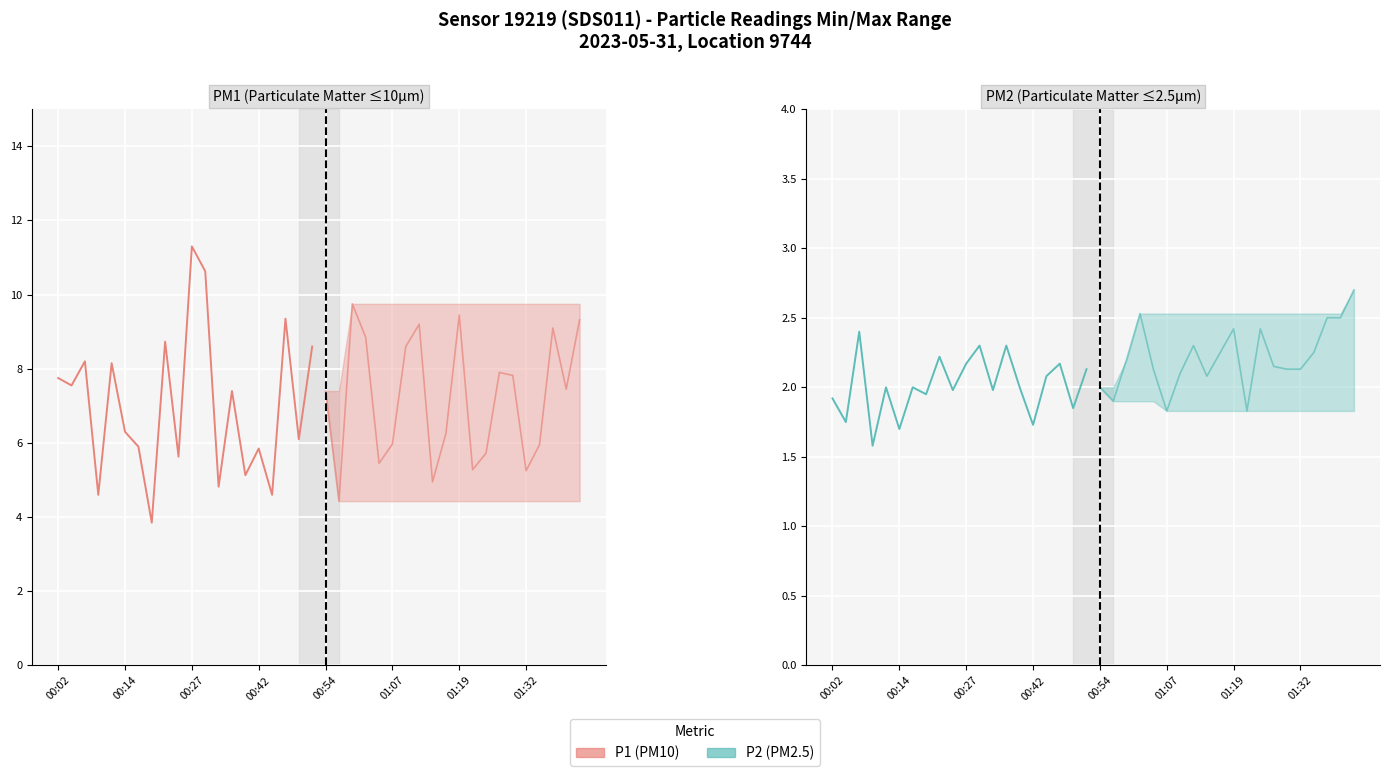

True or false: PM1 (Particulate Matter ≤10µm) and PM2 (Particulate Matter ≤2.5µm) intersect in this chart.

False